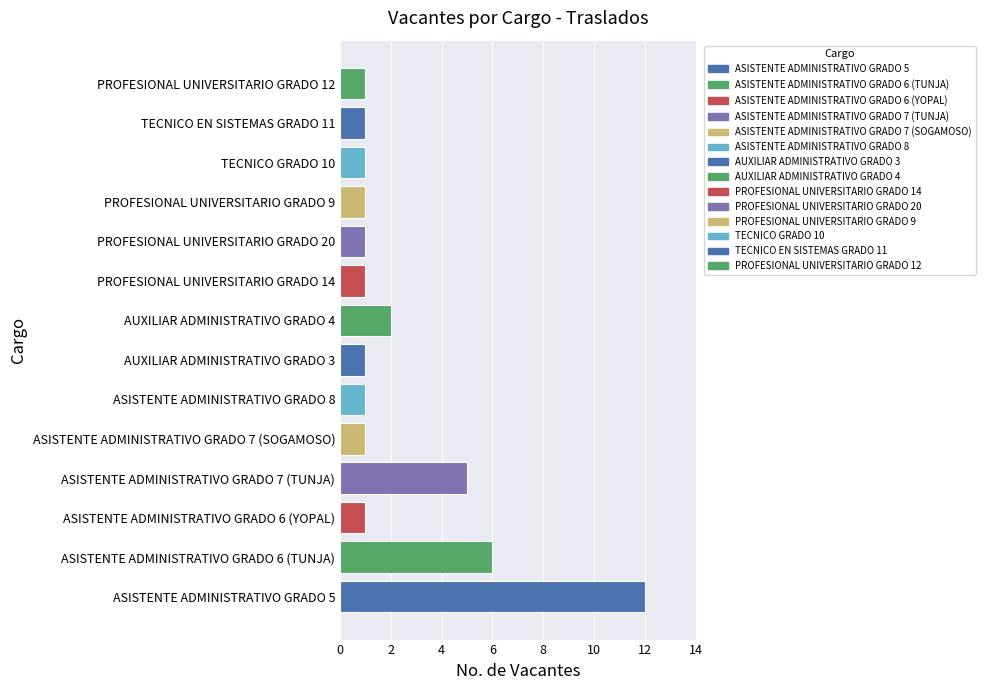

How many categories are shown in the chart?

14